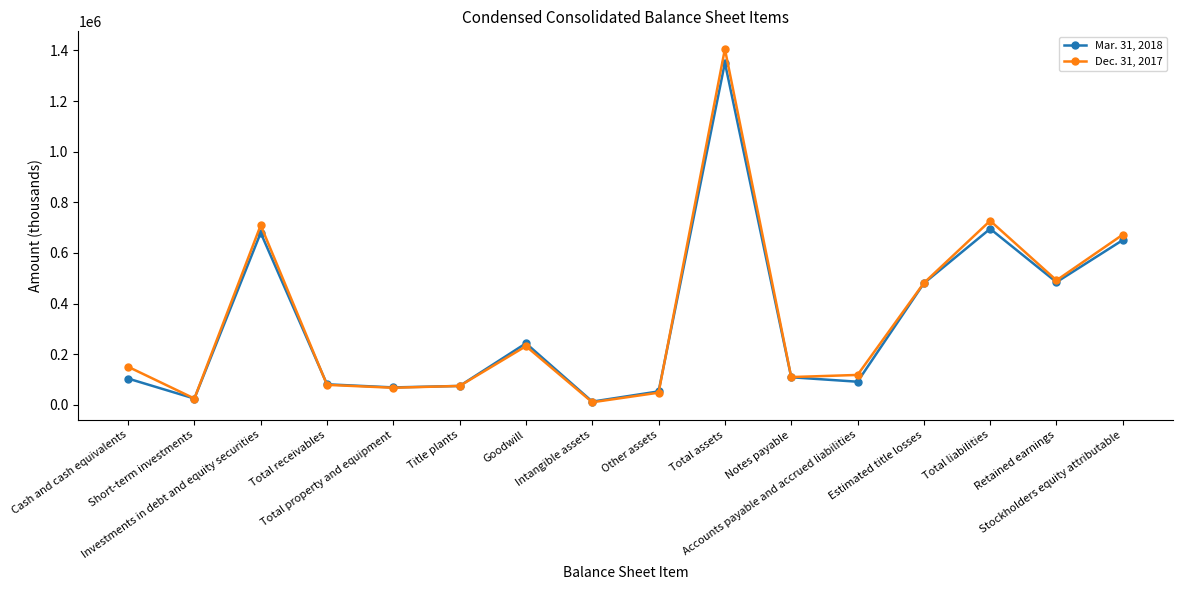

What are all the series names shown in the legend?

Mar. 31, 2018, Dec. 31, 2017